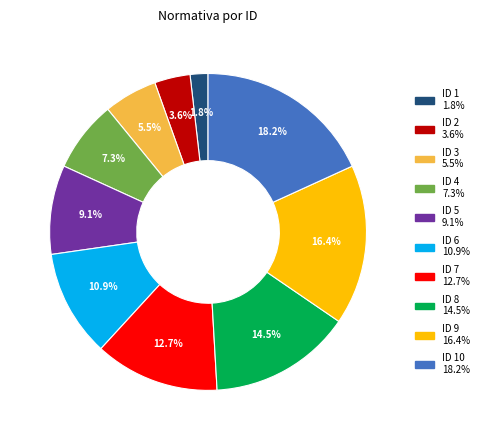

Does any single category account for the majority?

No